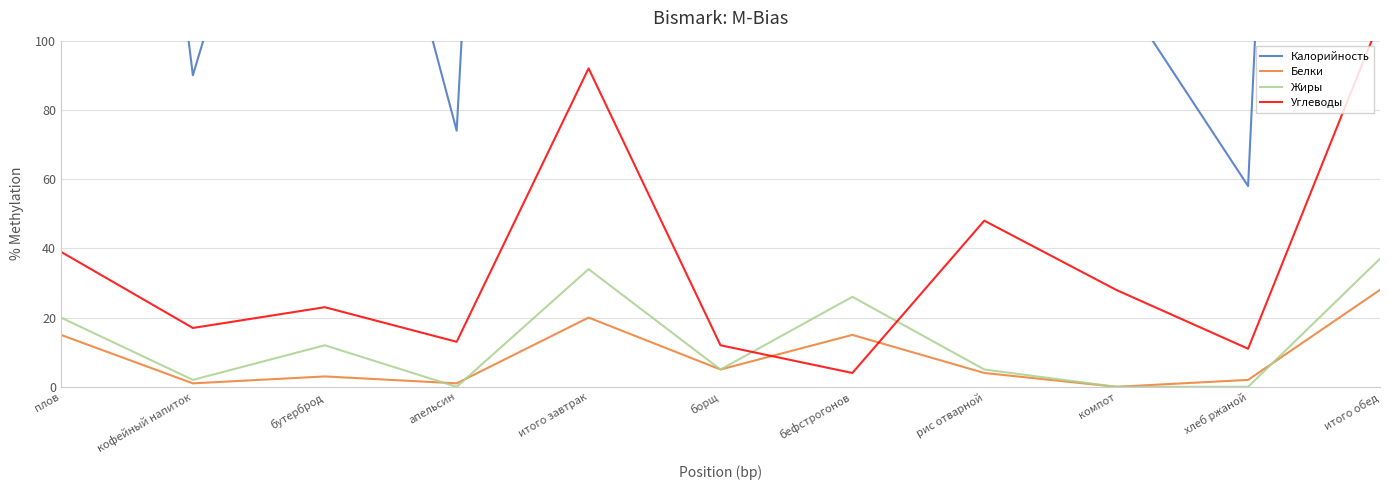

What value does the Белки series have at рис отварной, to the nearest 5?

5